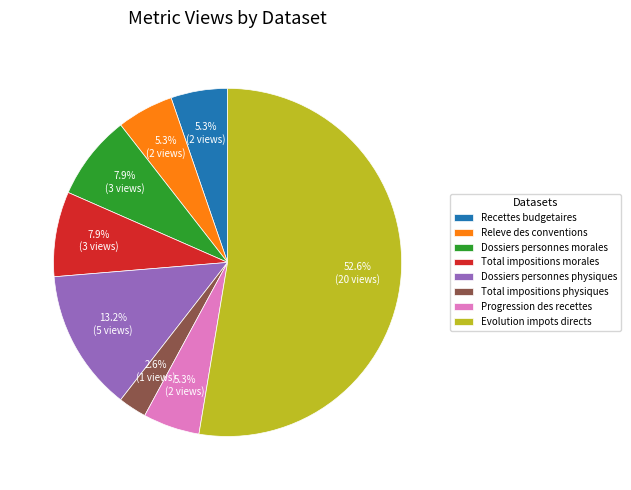

The Dossiers personnes physiques slice represents 13% of the pie. True or false?

True